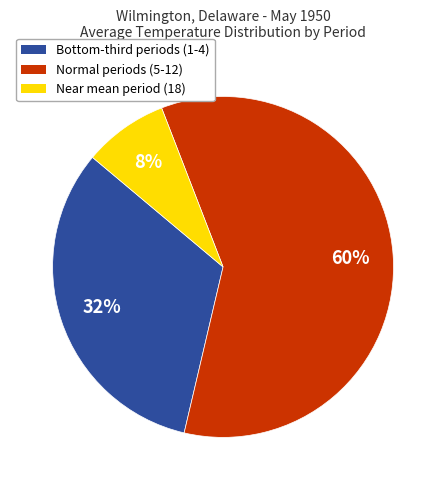

To the nearest percent, what is the average slice percentage?

33%